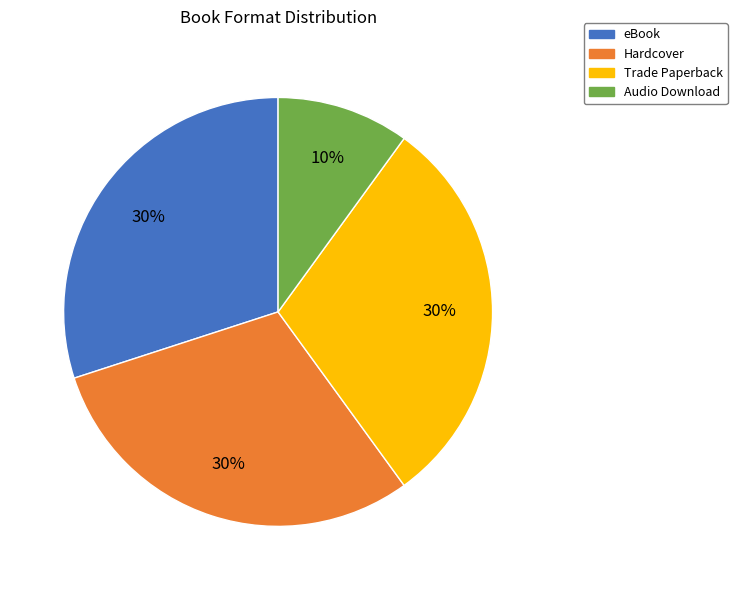

To the nearest percent, what is the combined percentage of Hardcover and Trade Paperback?

60%